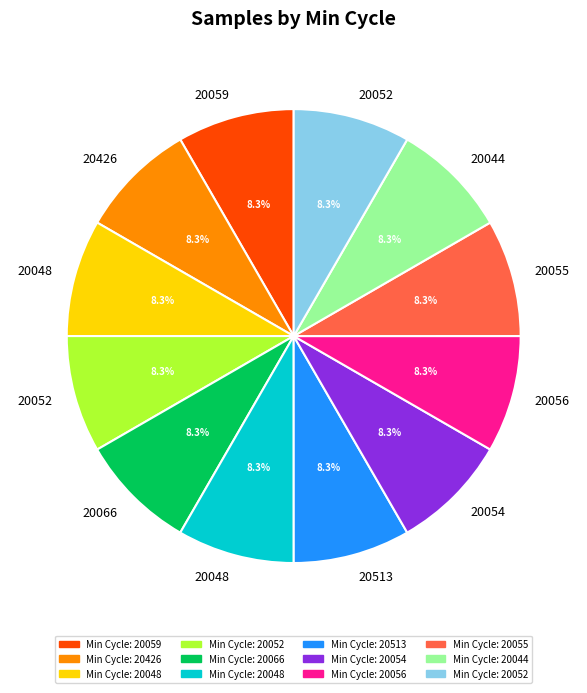

Count the number of slices in the pie.

12